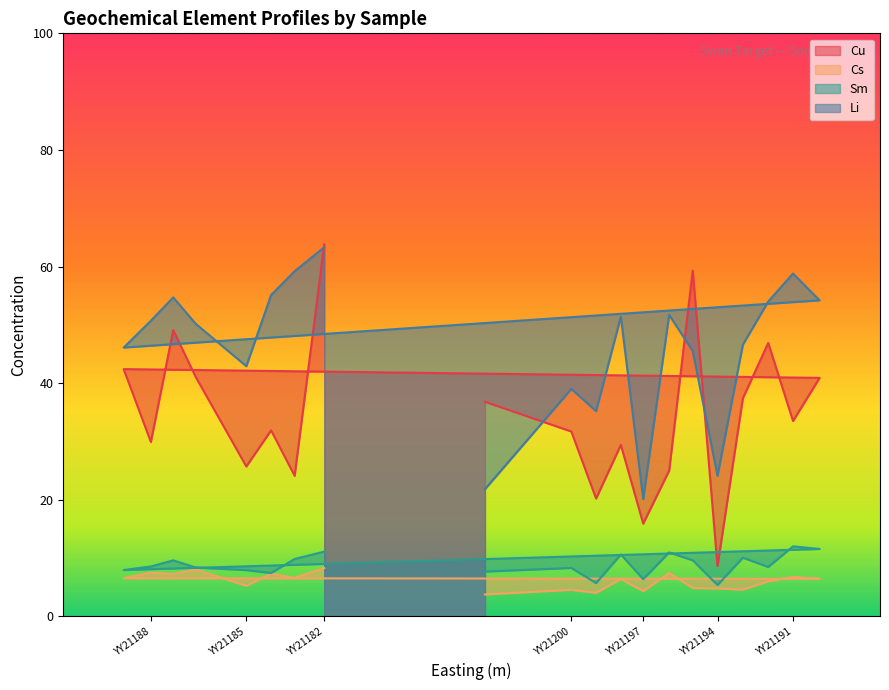

At which category is the sum across all series the highest?

YY21182